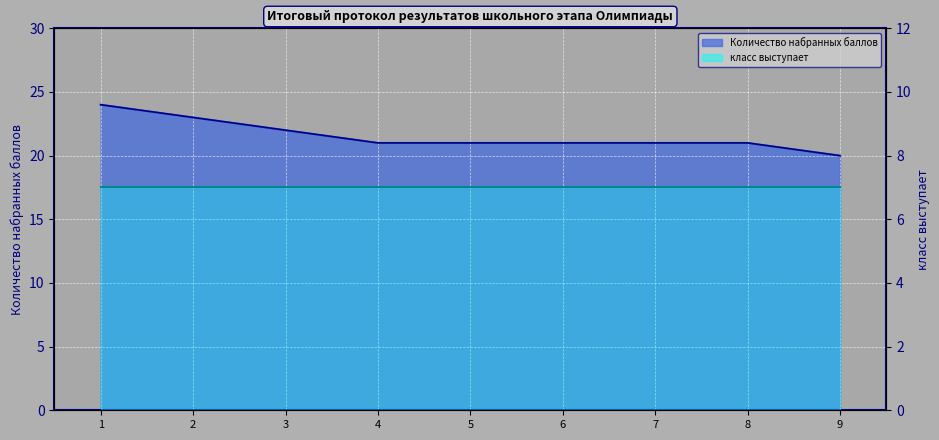

What is the highest value of the класс выступает (line) series?

7